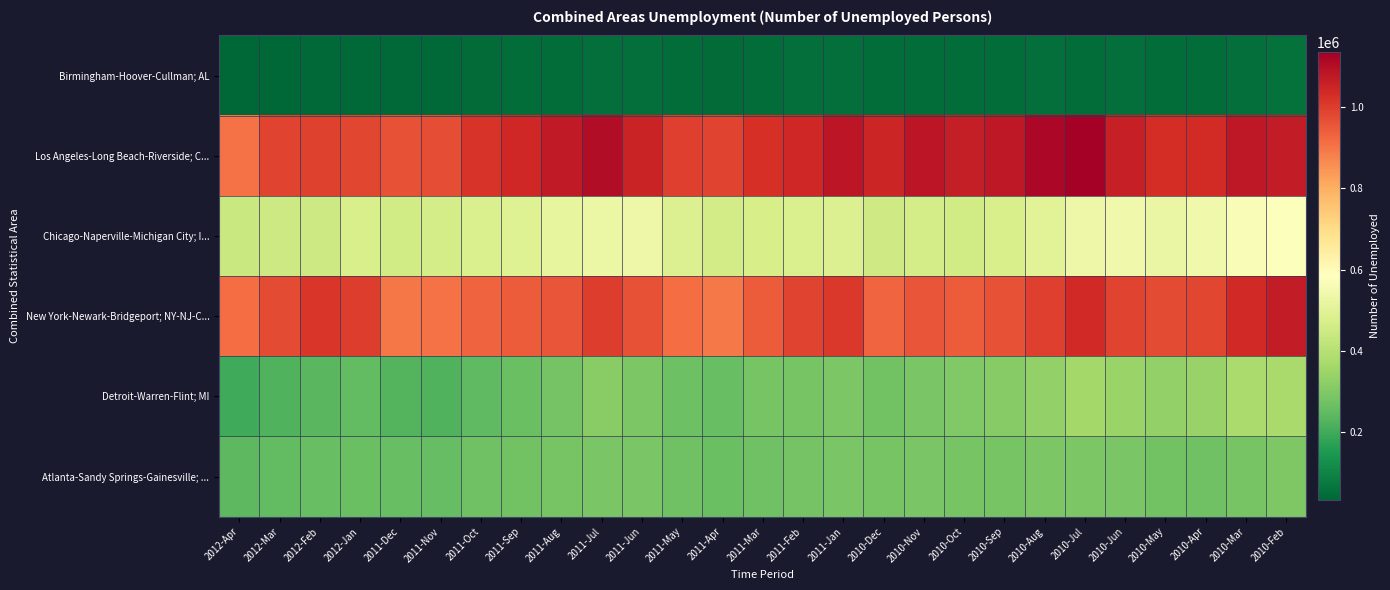

Reading left to right, transcribe all the data shown in this chart.

Birmingham-Hoover-Cullman; AL: 2012-Apr=32617	2012-Mar=36058	2012-Feb=39250	2012-Jan=40661	2011-Dec=38916	2011-Nov=39639	2011-Oct=43074	2011-Sep=47012	2011-Aug=49054	2011-Jul=50261	2011-Jun=51944	2011-May=46646	2011-Apr=45333	2011-Mar=47865	2011-Feb=51015	2011-Jan=52250	2010-Dec=47768	2010-Nov=49009	2010-Oct=48566	2010-Sep=48925	2010-Aug=50216	2010-Jul=49741	2010-Jun=51956	2010-May=47988	2010-Apr=49105	2010-Mar=52664	2010-Feb=54881
Los Angeles-Long Beach-Riverside; C...: 2012-Apr=904404	2012-Mar=986056	2012-Feb=990706	2012-Jan=983429	2011-Dec=961670	2011-Nov=971129	2011-Oct=1016061	2011-Sep=1043058	2011-Aug=1074486	2011-Jul=1102117	2011-Jun=1053536	2011-May=997863	2011-Apr=987860	2011-Mar=1026899	2011-Feb=1042885	2011-Jan=1081971	2010-Dec=1046080	2010-Nov=1082647	2010-Oct=1066383	2010-Sep=1076779	2010-Aug=1117480	2010-Jul=1135800	2010-Jun=1060211	2010-May=1031756	2010-Apr=1036679	2010-Mar=1076319	2010-Feb=1070975
Chicago-Naperville-Michigan City; I...: 2012-Apr=439592	2012-Mar=447354	2012-Feb=450081	2012-Jan=476056	2011-Dec=458839	2011-Nov=463801	2011-Oct=478939	2011-Sep=491732	2011-Aug=515984	2011-Jul=531305	2011-Jun=532527	2011-May=486642	2011-Apr=461804	2011-Mar=468863	2011-Feb=476800	2011-Jan=488530	2010-Dec=453426	2010-Nov=466603	2010-Oct=456950	2010-Sep=475092	2010-Aug=500379	2010-Jul=535206	2010-Jun=541648	2010-May=525721	2010-Apr=542265	2010-Mar=570234	2010-Feb=579261
New York-Newark-Bridgeport; NY-NJ-C...: 2012-Apr=914740	2012-Mar=972129	2012-Feb=1014776	2012-Jan=999004	2011-Dec=898054	2011-Nov=904735	2011-Oct=931808	2011-Sep=945820	2011-Aug=958538	2011-Jul=998046	2011-Jun=961400	2011-May=911800	2011-Apr=893493	2011-Mar=943036	2011-Feb=987969	2011-Jan=1007139	2010-Dec=925502	2010-Nov=955878	2010-Oct=944403	2010-Sep=962761	2010-Aug=995876	2010-Jul=1040523	2010-Jun=986805	2010-May=973282	2010-Apr=983281	2010-Mar=1040162	2010-Feb=1067972
Detroit-Warren-Flint; MI: 2012-Apr=200633	2012-Mar=223998	2012-Feb=236927	2012-Jan=248295	2011-Dec=226562	2011-Nov=223313	2011-Oct=246756	2011-Sep=262577	2011-Aug=281386	2011-Jul=316064	2011-Jun=294849	2011-May=267922	2011-Apr=258746	2011-Mar=286428	2011-Feb=286681	2011-Jan=295060	2010-Dec=277028	2010-Nov=288215	2010-Oct=301489	2010-Sep=311190	2010-Aug=332687	2010-Jul=364173	2010-Jun=343585	2010-May=331367	2010-Apr=341625	2010-Mar=373660	2010-Feb=372263
Atlanta-Sandy Springs-Gainesville; ...: 2012-Apr=242792	2012-Mar=249119	2012-Feb=258899	2012-Jan=262181	2011-Dec=257297	2011-Nov=254353	2011-Oct=270543	2011-Sep=278134	2011-Aug=283751	2011-Jul=287935	2011-Jun=289751	2011-May=269939	2011-Apr=263740	2011-Mar=272226	2011-Feb=282398	2011-Jan=290546	2010-Dec=284322	2010-Nov=289044	2010-Oct=283656	2010-Sep=286809	2010-Aug=291732	2010-Jul=291559	2010-Jun=289190	2010-May=275463	2010-Apr=273865	2010-Mar=285510	2010-Feb=298006